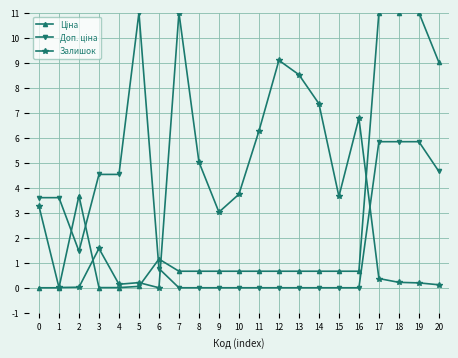

The value of Залишок at 7 is 14.8. True or false?

False